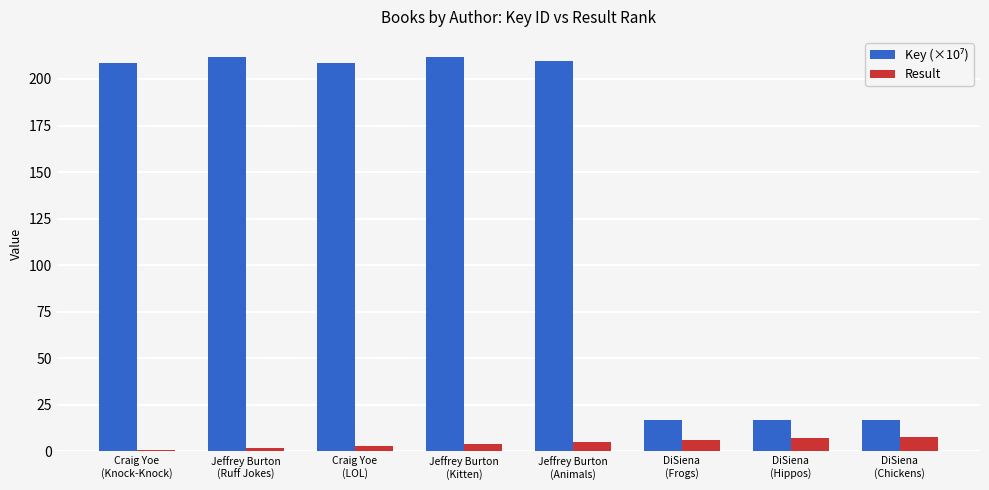

What is the greatest value displayed?

212.0